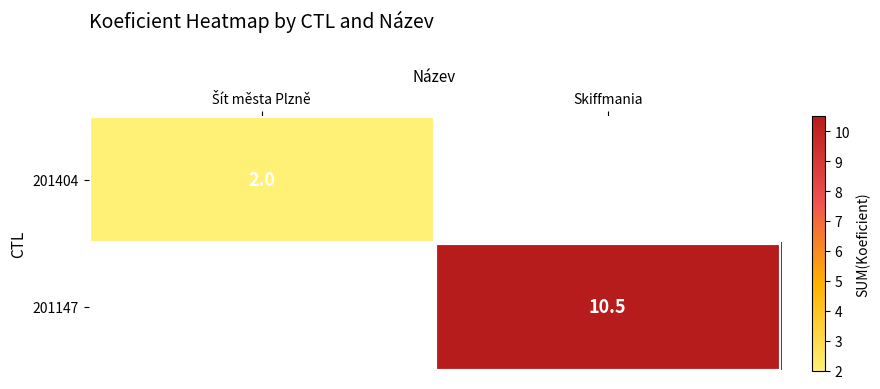

The value of 201147 at Skiffmania is 10.5. True or false?

True